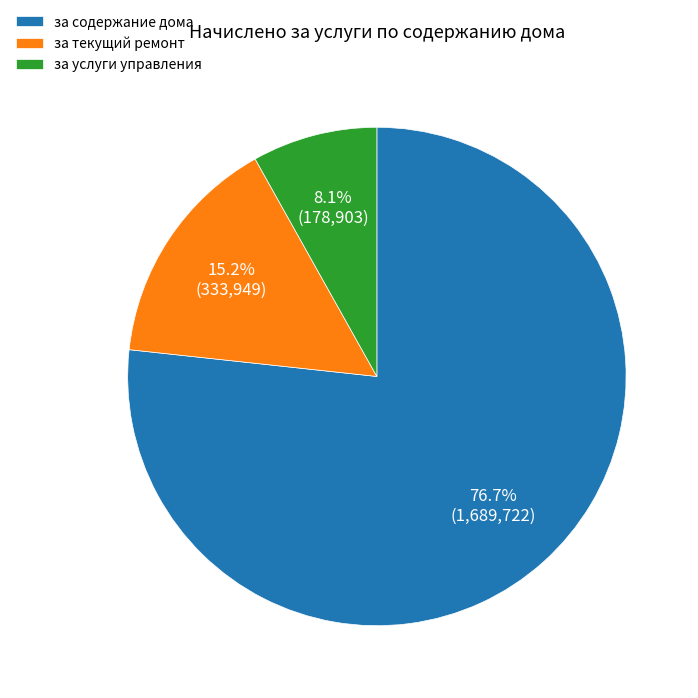

To the nearest percent, what is the average slice percentage?

33%